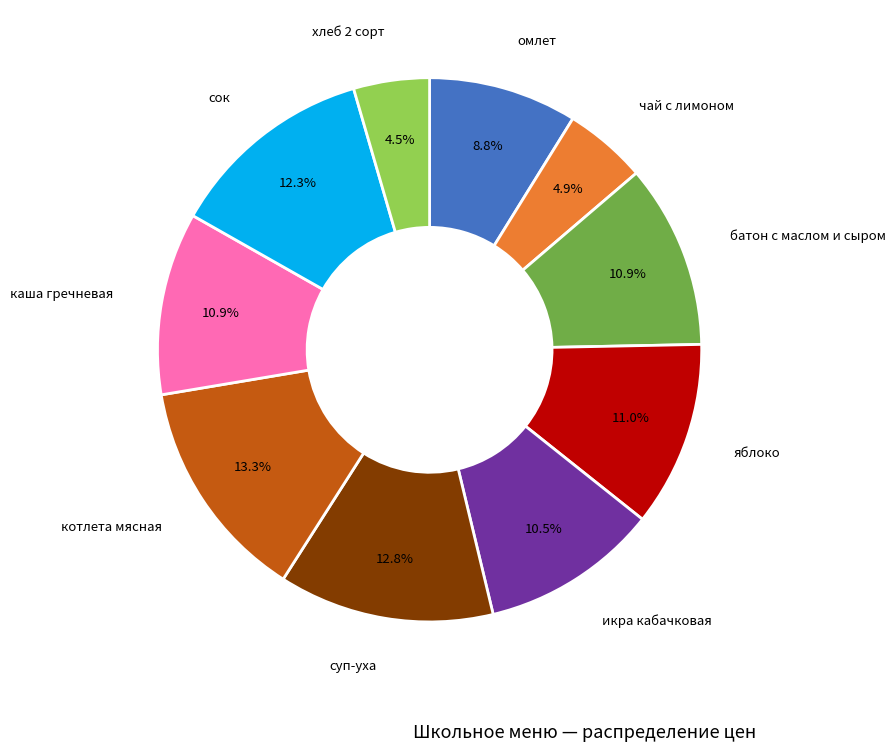

Does any single category account for the majority?

No